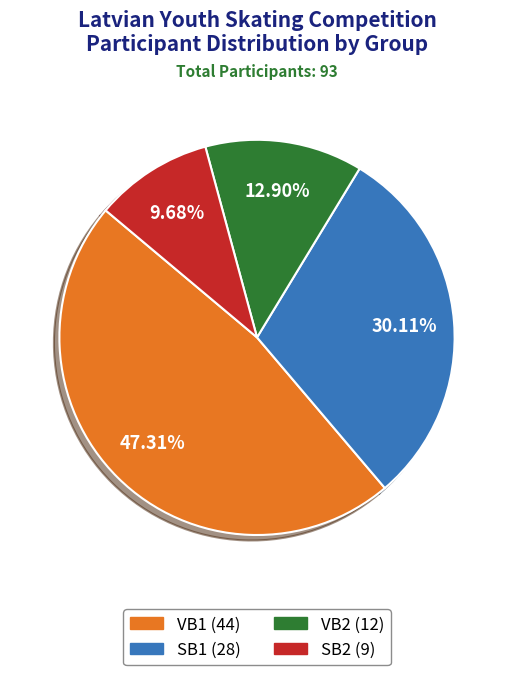

Which has a higher value, VB2 or VB1?

VB1